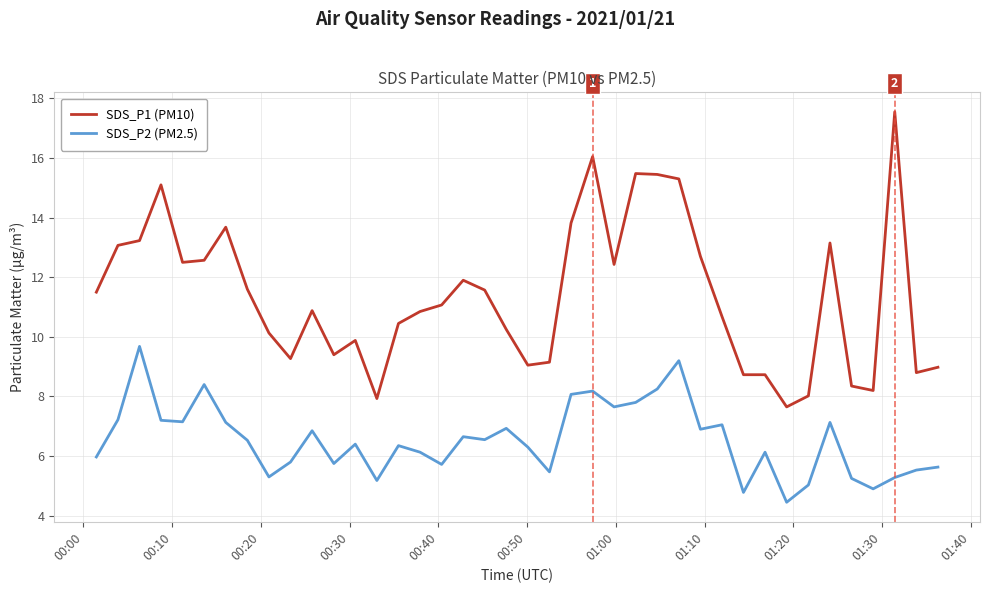

What is the difference between the maximum and minimum values in the SDS_P1 (PM10) series?

9.9